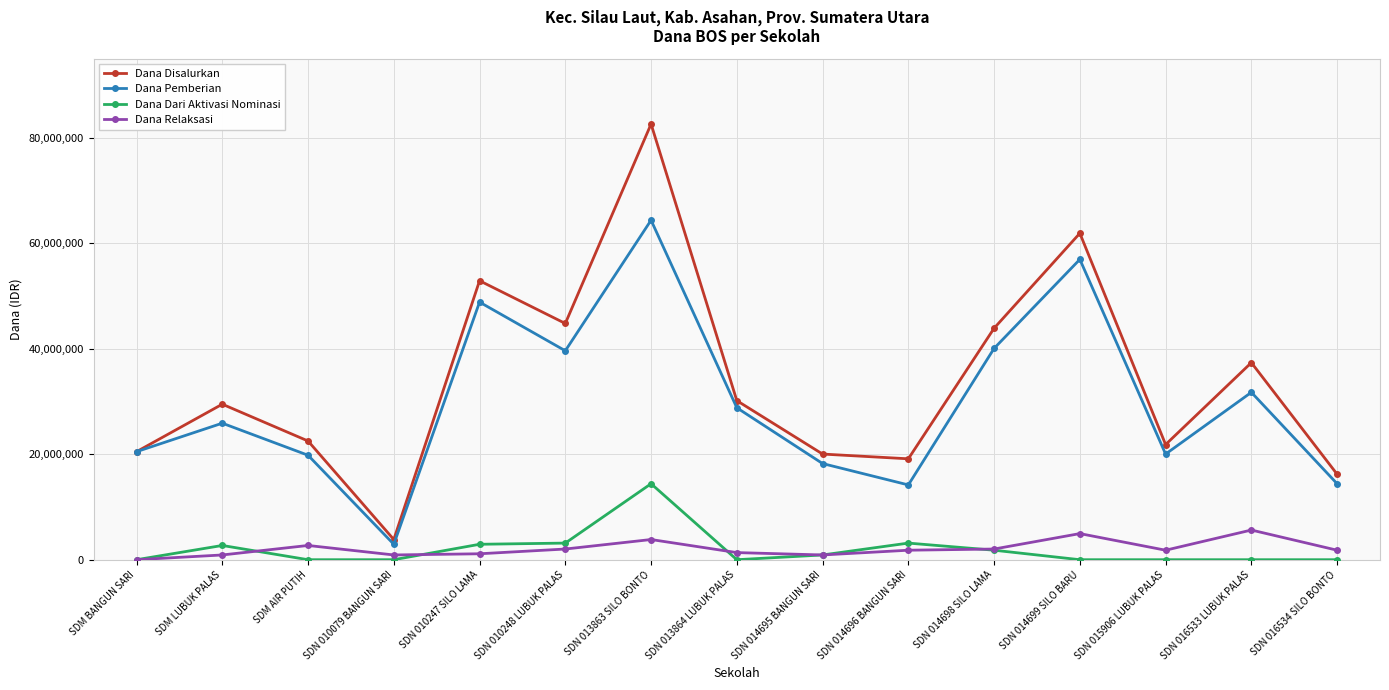

At which category is the sum across all series the highest?

SDN 013863 SILO BONTO